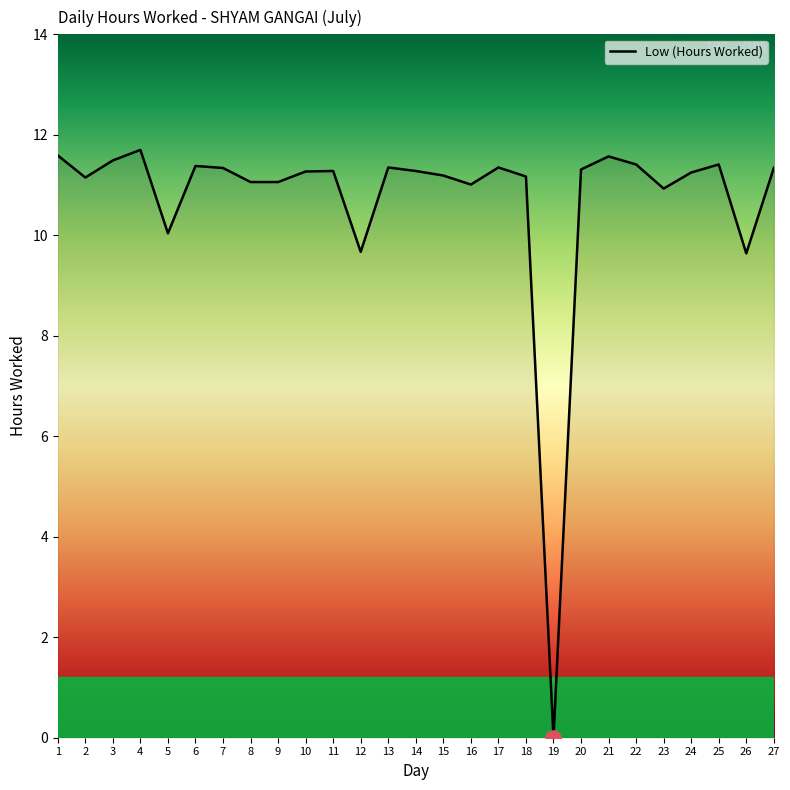

What is the ratio of the value at 10 to the value at 13?

1.0